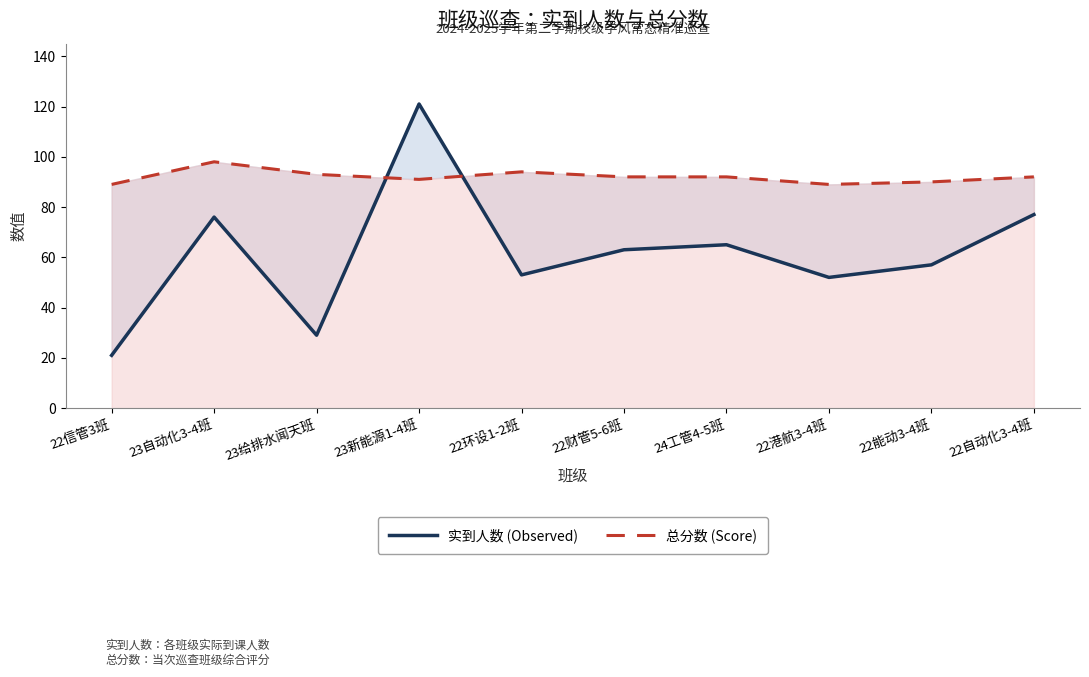

True or false: 总分数 (Score) has a value of 93 at 23给排水闻天班.

True